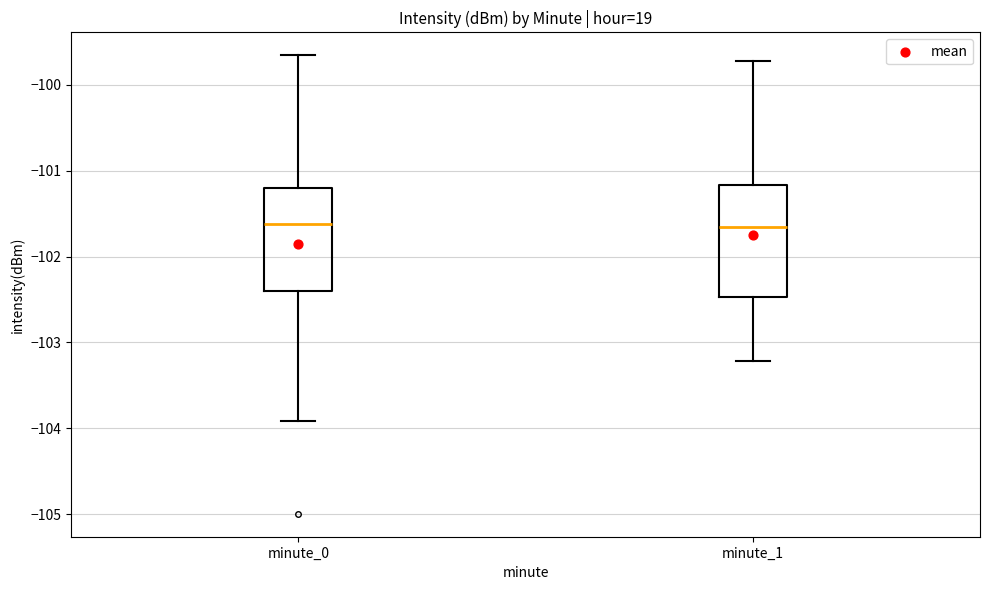

Reading left to right, transcribe this box plot: for each box, give where its median line is, the range the box spans, and where its two whiskers end, as read against the y-axis. The values are not printed on the chart, so give them approximately, as read against the axis.

minute_0: median -101.6, box -102.4 to -101.2, whiskers -103.9 to -99.7
minute_1: median -101.6, box -102.5 to -101.2, whiskers -103.2 to -99.7